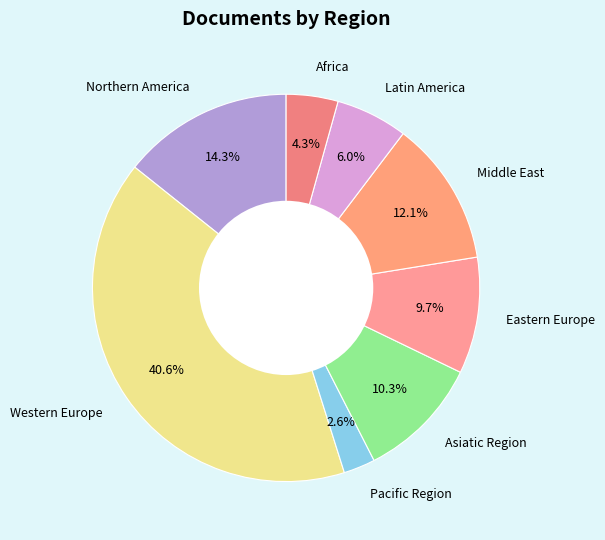

To the nearest percent, what is the combined percentage of Pacific Region and Africa?

7%